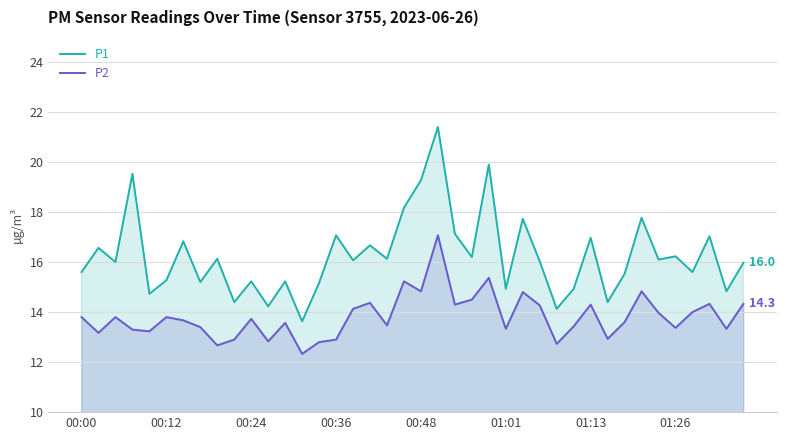

What is the value of the P2 point at the 32nd from the left?

12.9